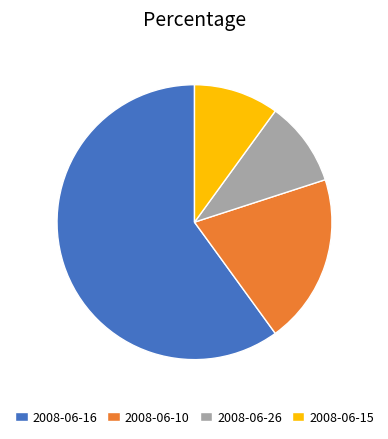

How many segments does this pie chart have?

4